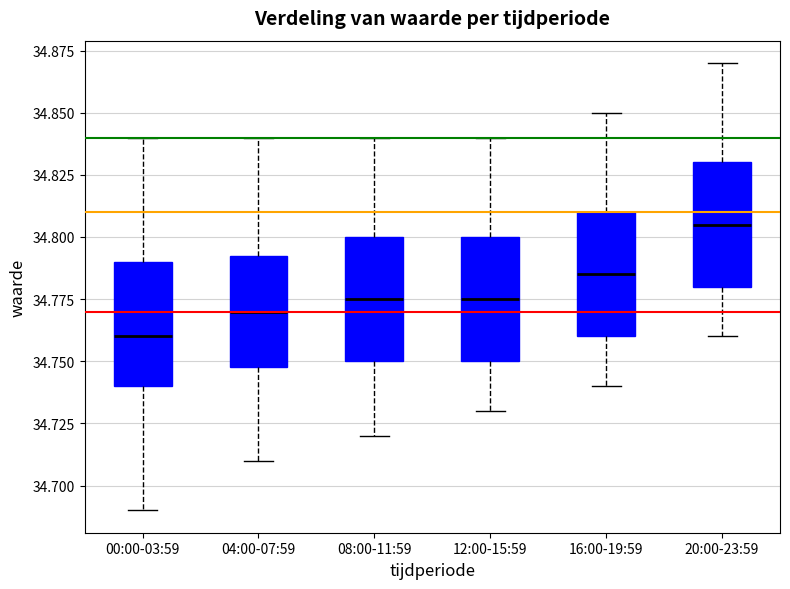

Where does the lower whisker of the box for 20:00-23:59 end on the y-axis? The values are not printed on the chart, so give them approximately, as read against the axis.

34.760